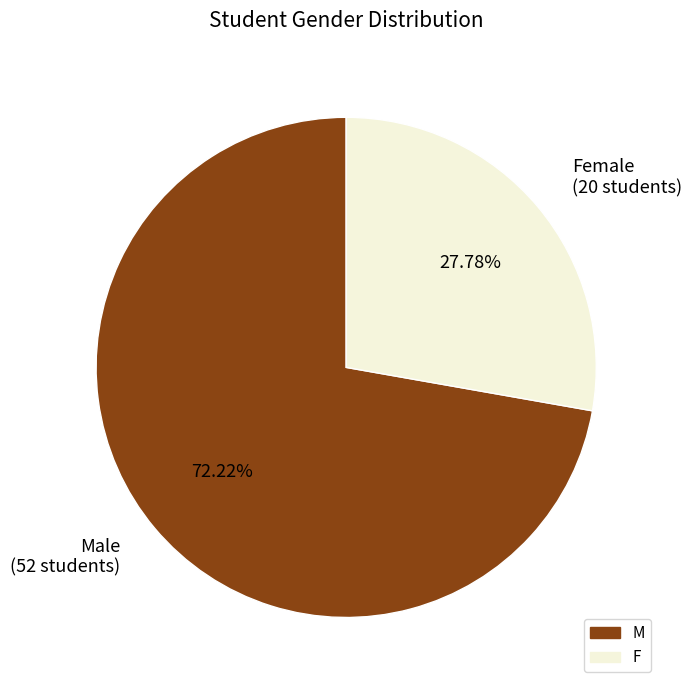

Rank the categories by value from lowest to highest.

Female (20 students), Male (52 students)